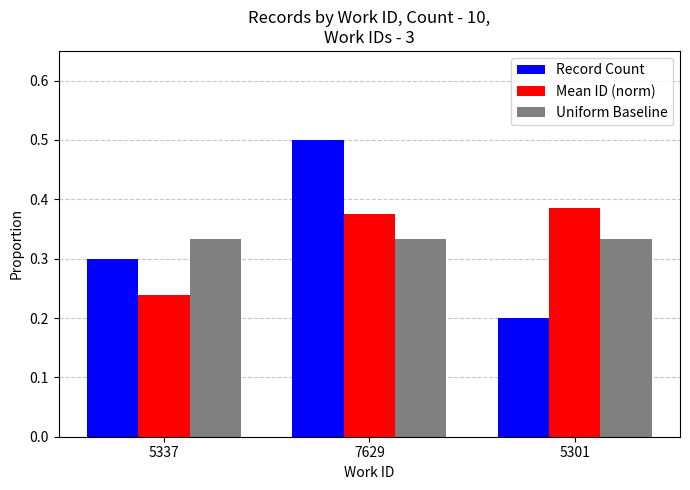

At 5301, list the series in order from smallest to largest.

Record Count, Uniform Baseline, Mean ID (norm)